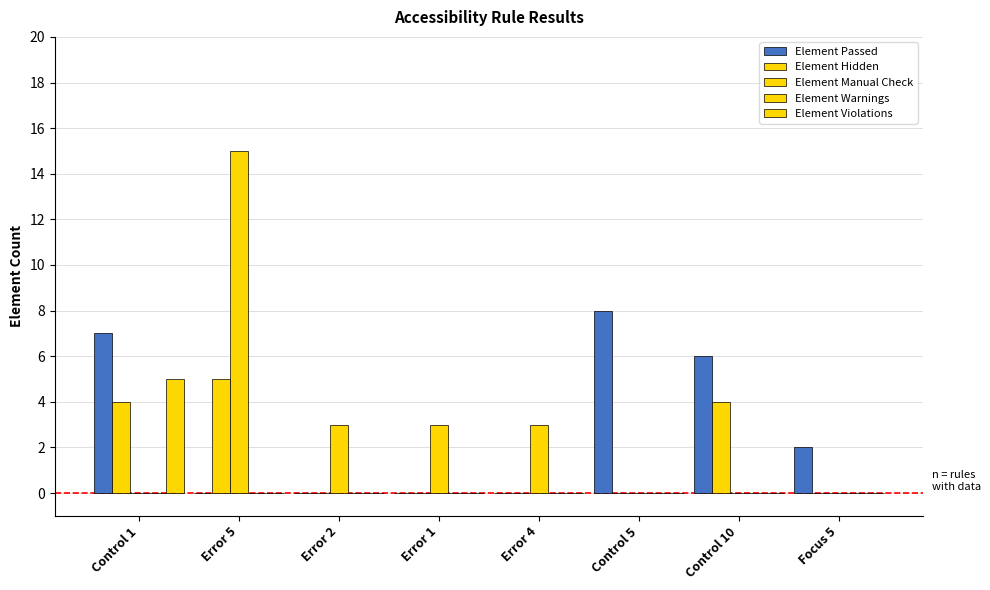

Reading right to left, list all the values displayed in this chart.

Element Passed: 2	6	8	0	0	0	0	7
Element Hidden: 0	4	0	0	0	0	5	4
Element Manual Check: 0	0	0	3	3	3	15	0
Element Warnings: 0	0	0	0	0	0	0	0
Element Violations: 0	0	0	0	0	0	0	5